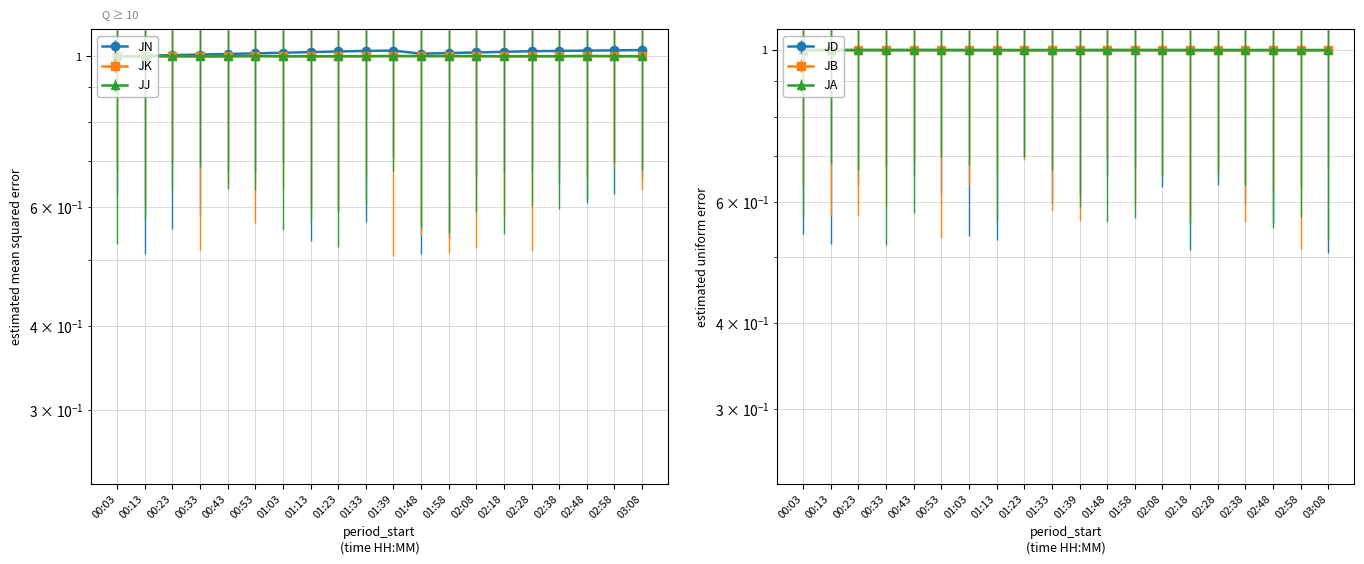

True or false: JN and JB intersect in this chart.

False